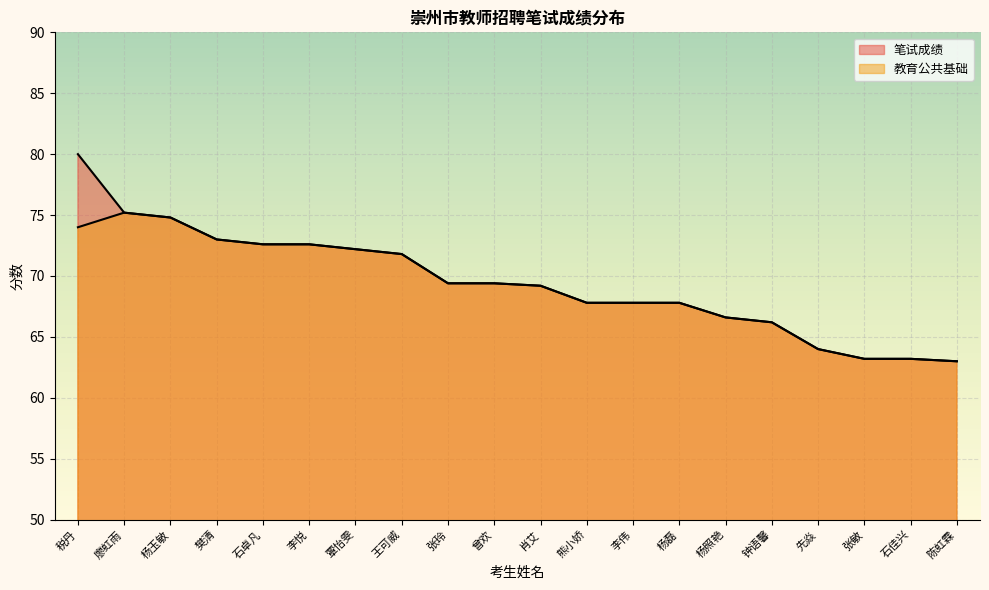

List the labels in order of 教育公共基础 value, largest first.

廖虹雨, 杨玉敏, 税丹, 樊清, 石卓凡, 李悦, 覃怡雯, 王可威, 张玲, 曾欢, 肖艾, 熊小娇, 李伟, 杨磊, 杨照艳, 钟语馨, 先焱, 张敏, 石佳兴, 陈虹霖